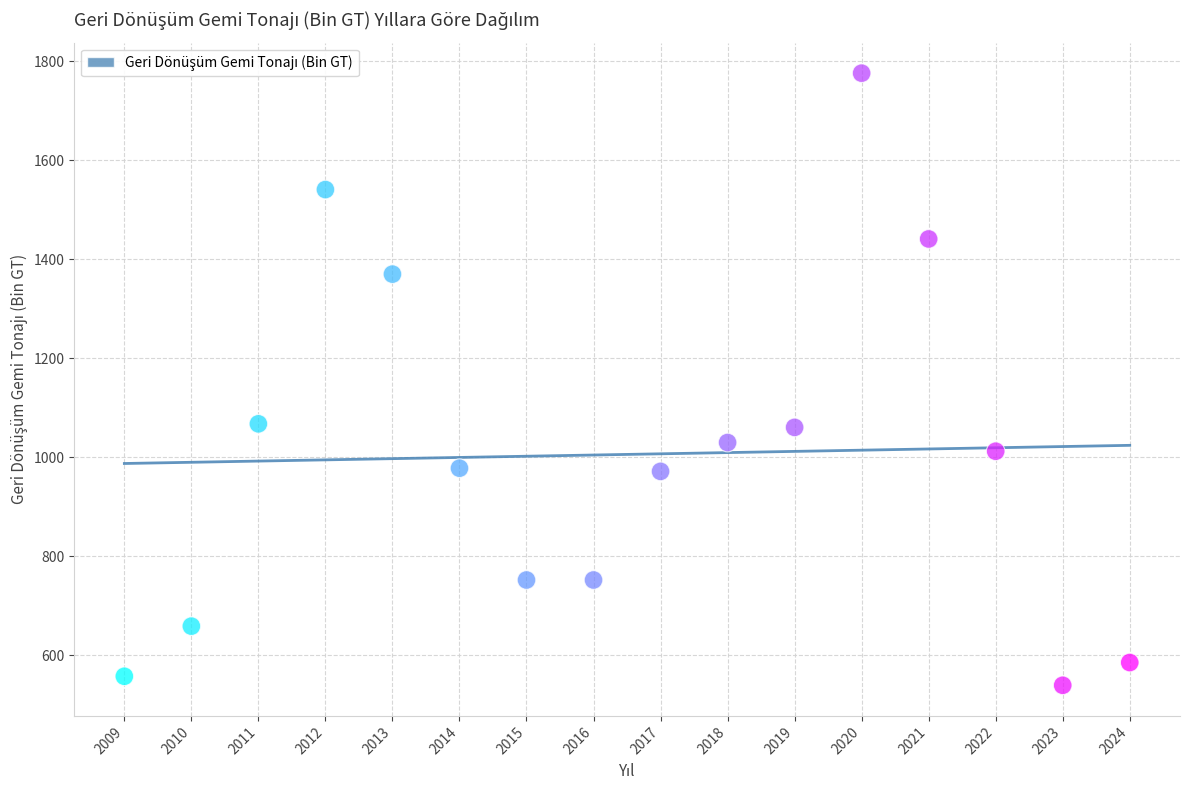

What is the range of X values (max minus min)?

15.0